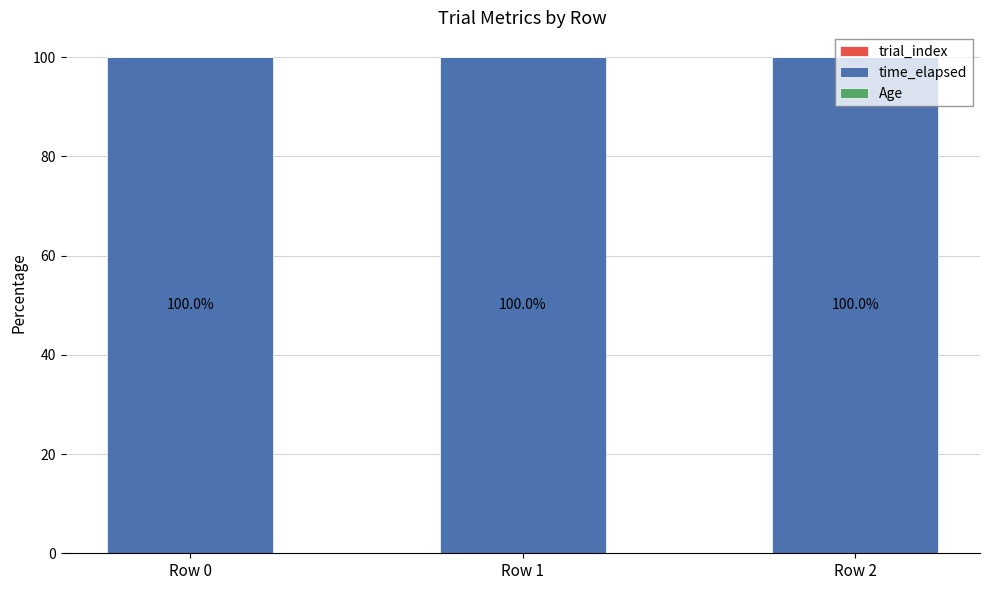

Where is Age nearest to the value 0?

Row 2